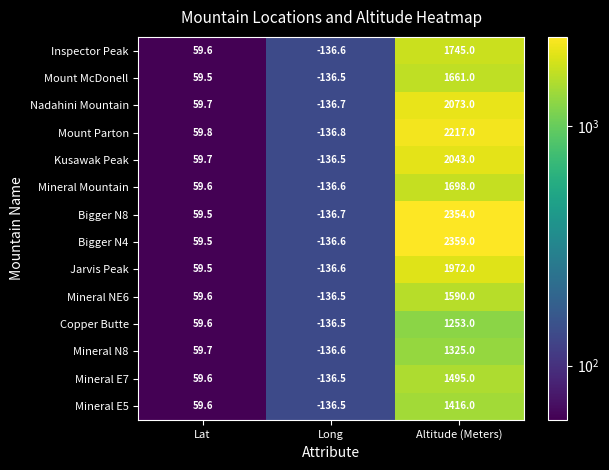

What is the minimum value shown in the chart?

-136.8